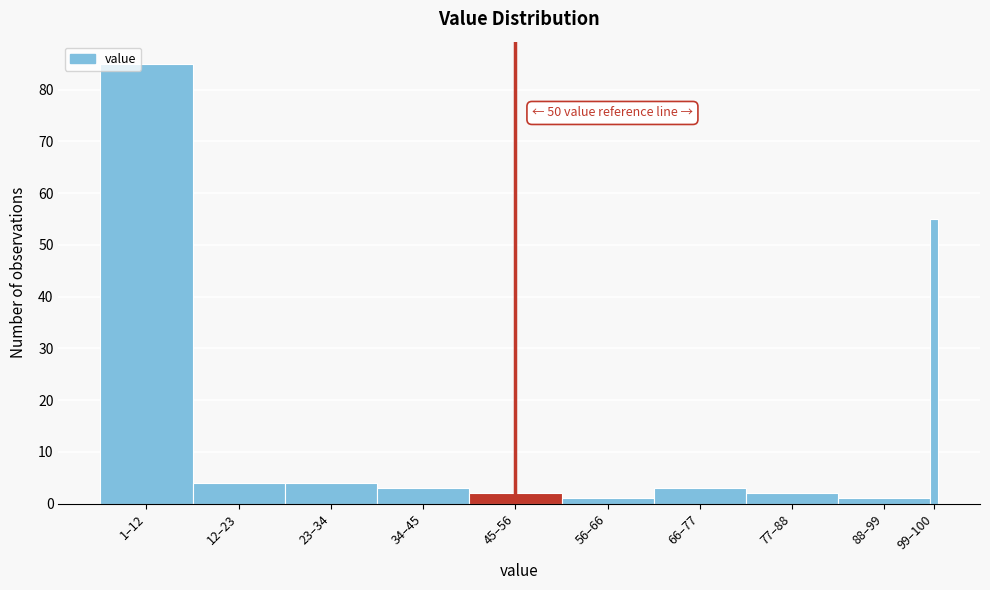

Reading left to right, what are all the values shown in this chart?

85	4	4	3	2	1	3	2	1	55